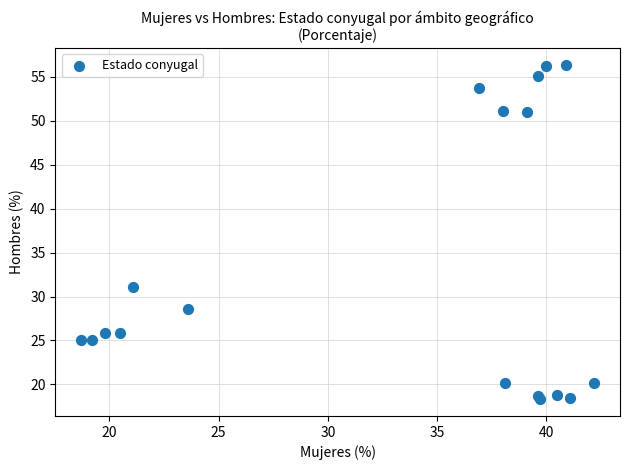

What Y value in the scatter plot is closest to 37?

31.1